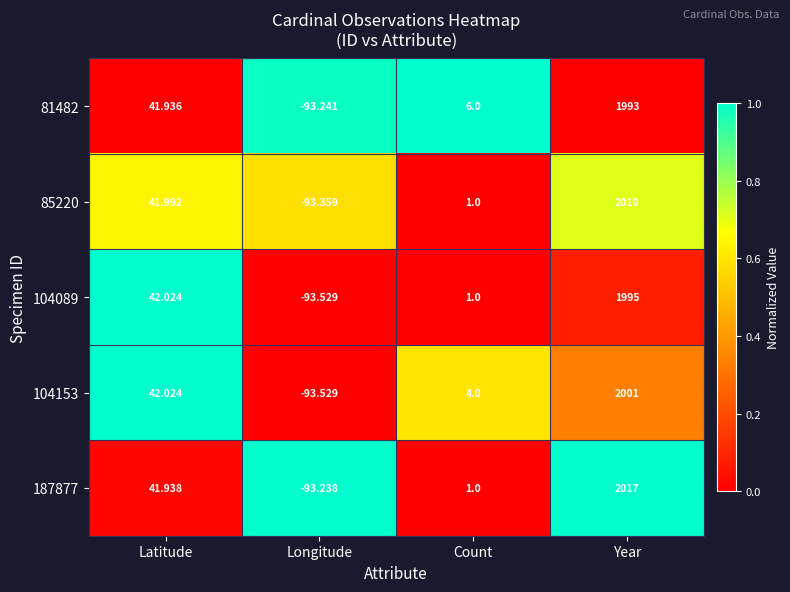

At which category is the sum across all series the highest?

Year